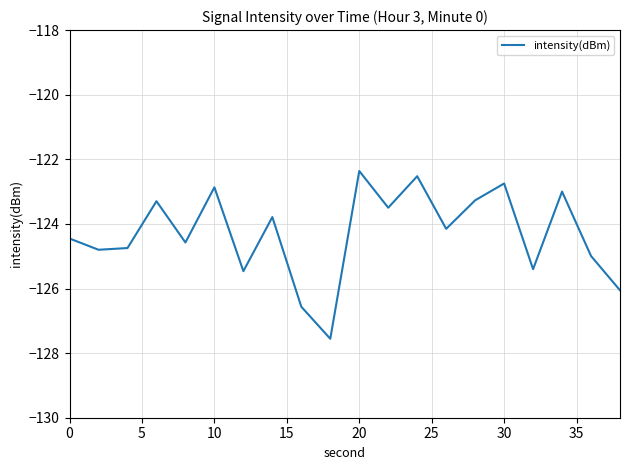

What is the minimum value shown in the chart?

-127.6